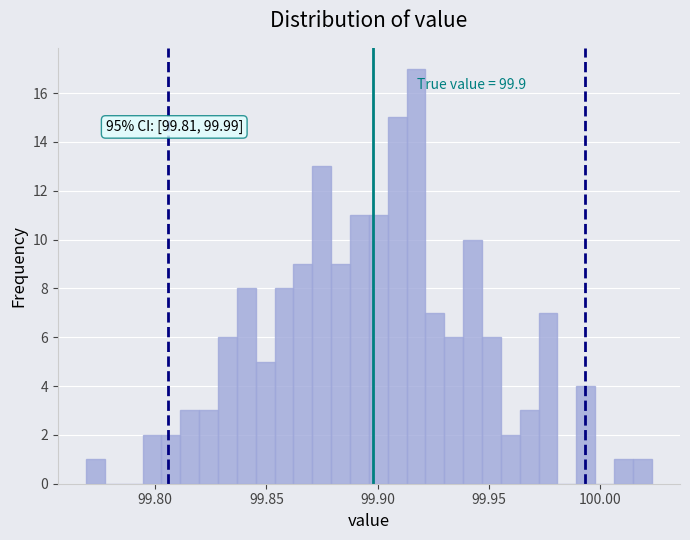

Read against the x-axis, roughly where is the centre of the tallest bar?

99.915